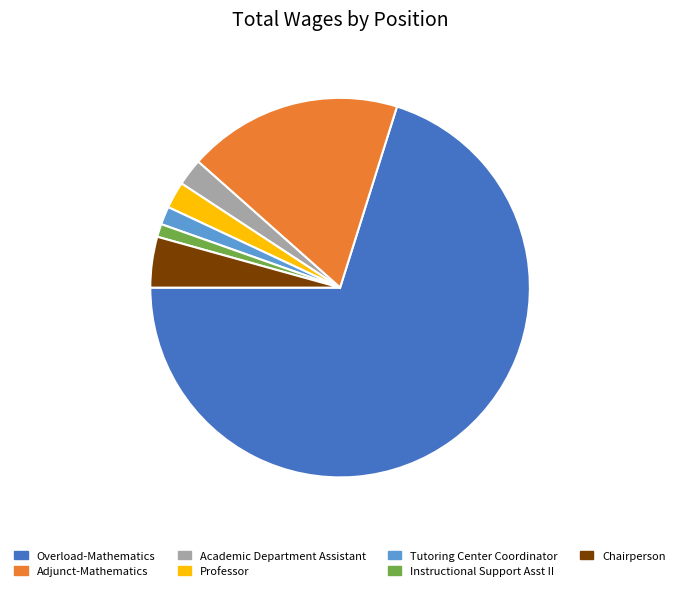

Combined, do Tutoring Center Coordinator and Overload-Mathematics account for over 50%?

Yes